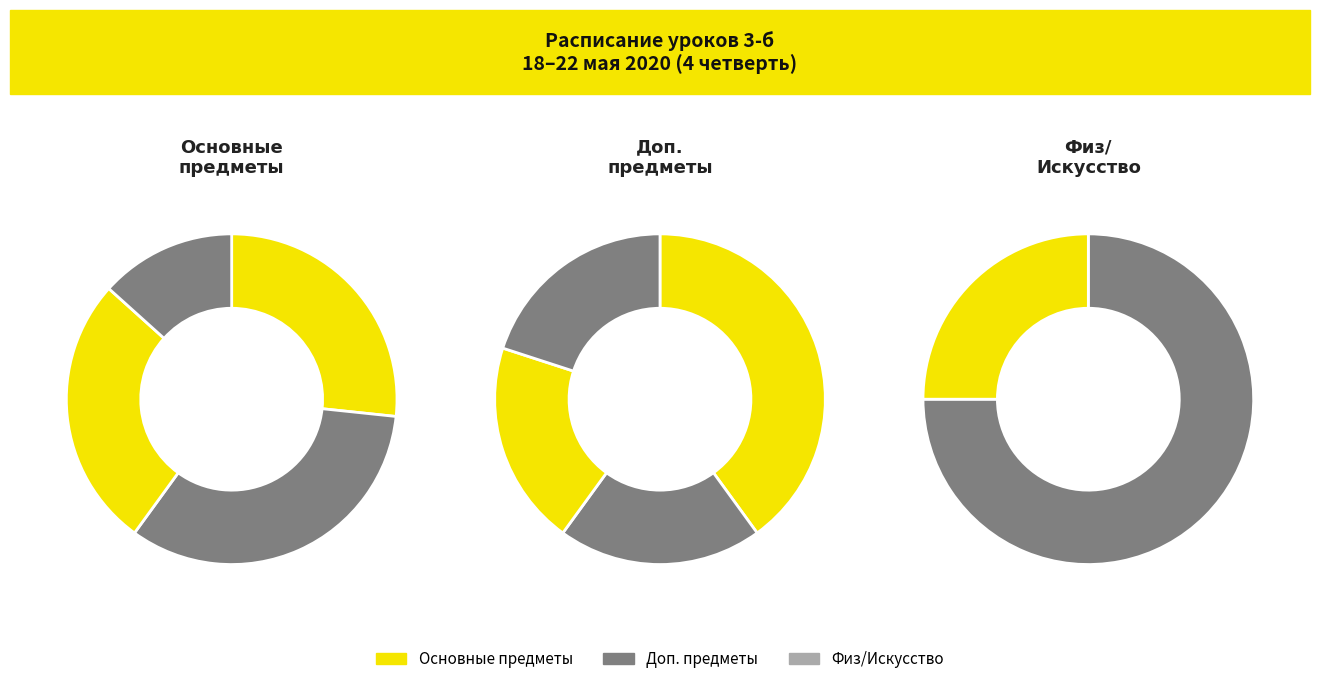

True or false: Рус. язык accounts for 29% of the total.

False